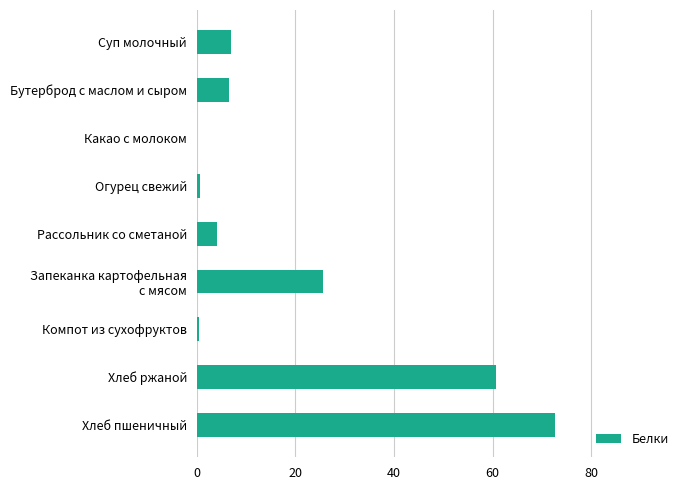

Between Хлеб ржаной and Суп молочный, which is larger?

Хлеб ржаной